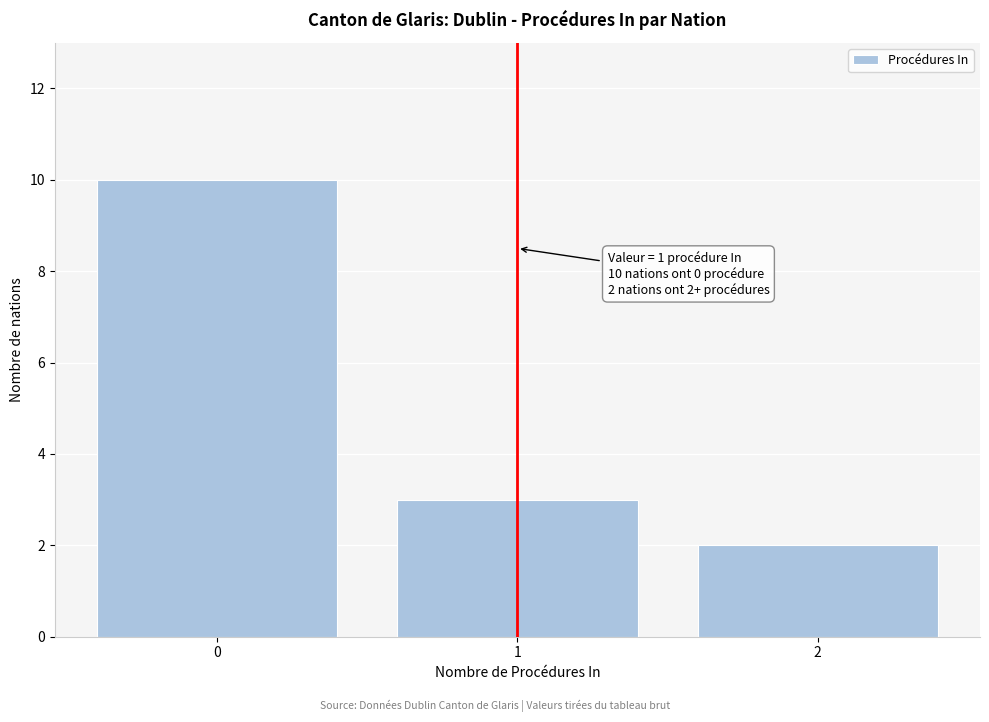

Reading right to left, transcribe all the data shown in this chart.

2=2	1=3	0=10